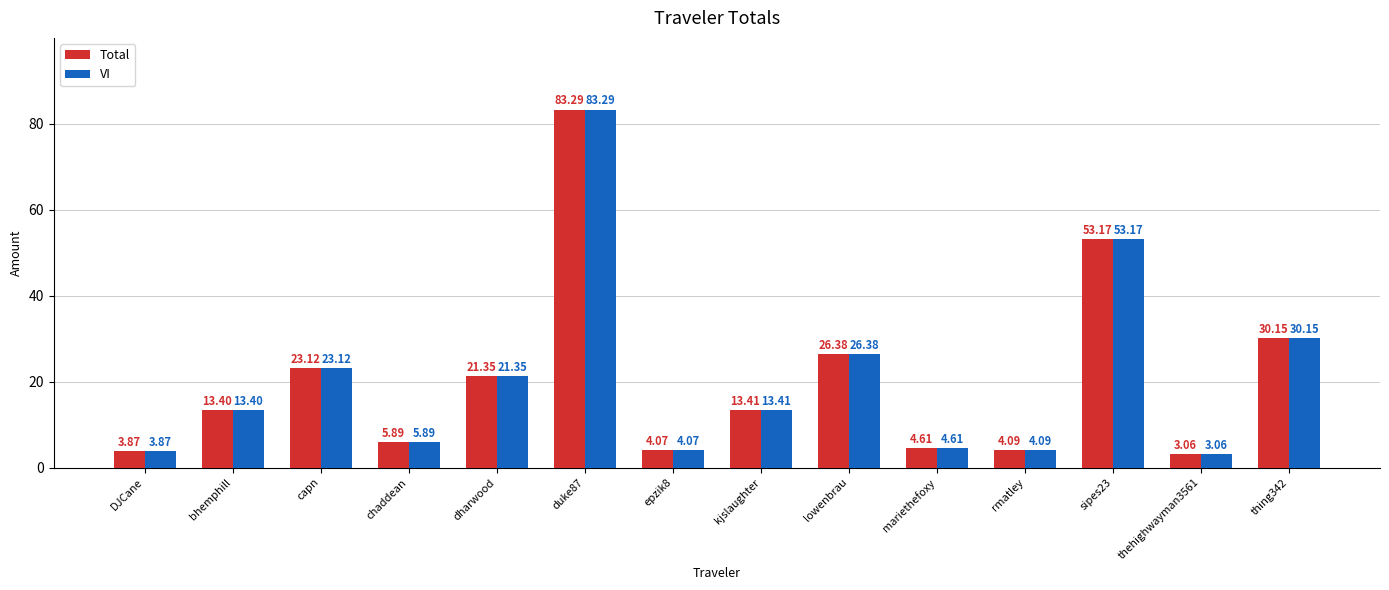

What is the difference between the Total values at epzik8 and lowenbrau?

22.3